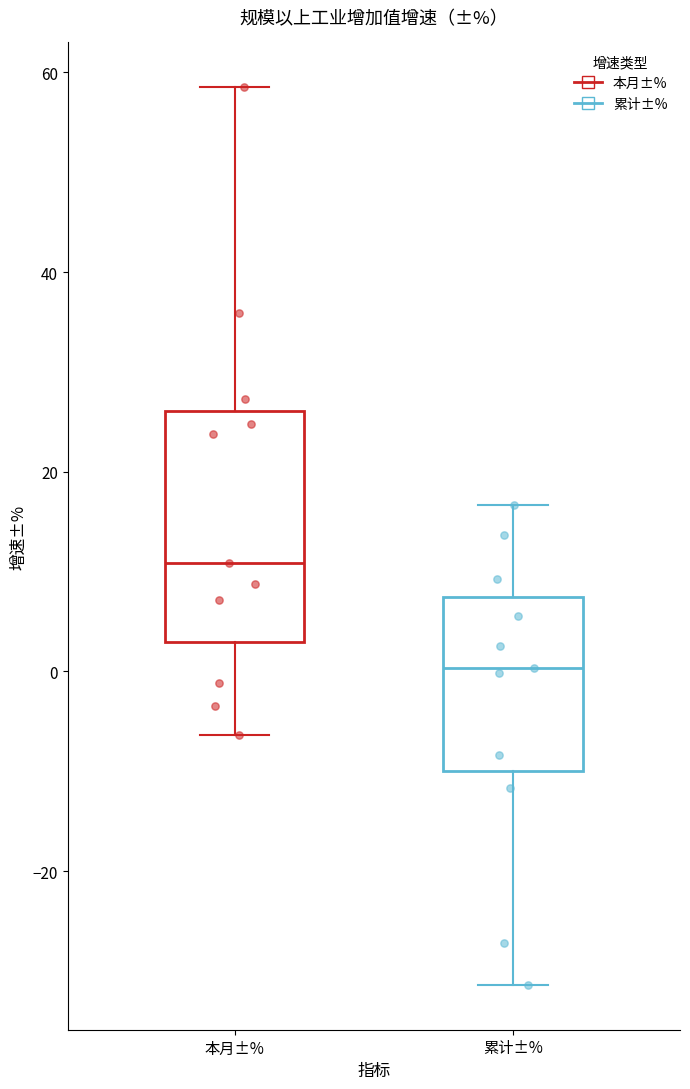

Which box's median line is the lowest?

累计±%